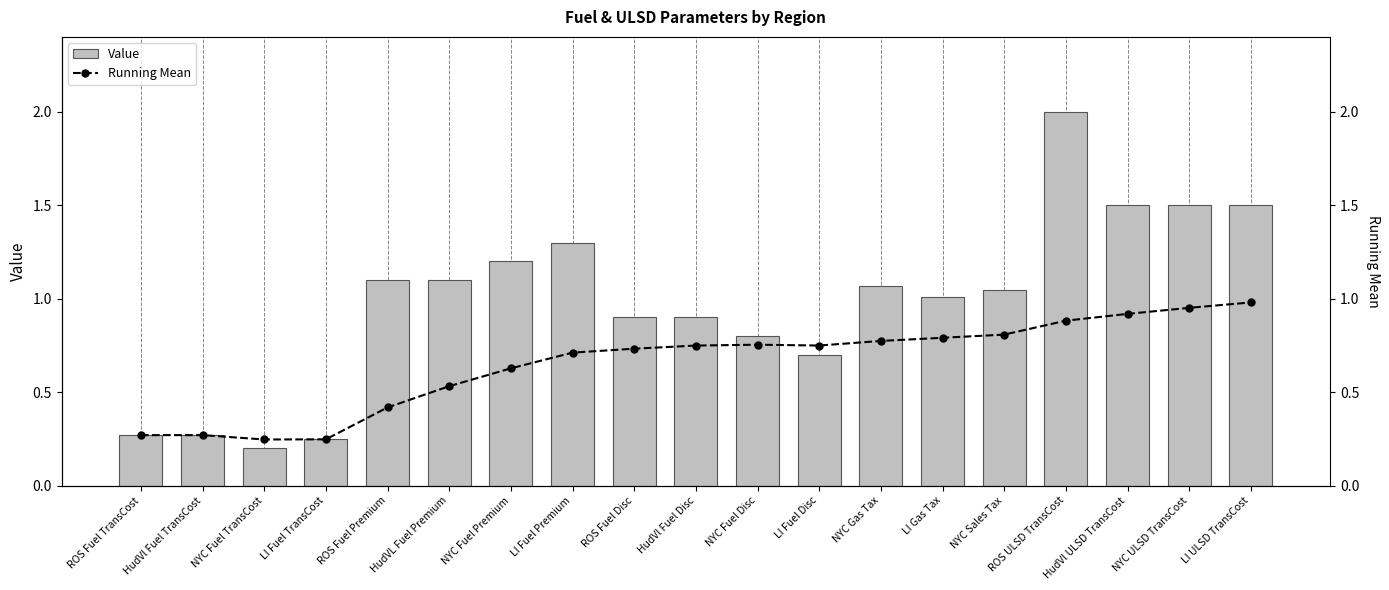

Which category has the highest value across all series?

ROS ULSD TransCost